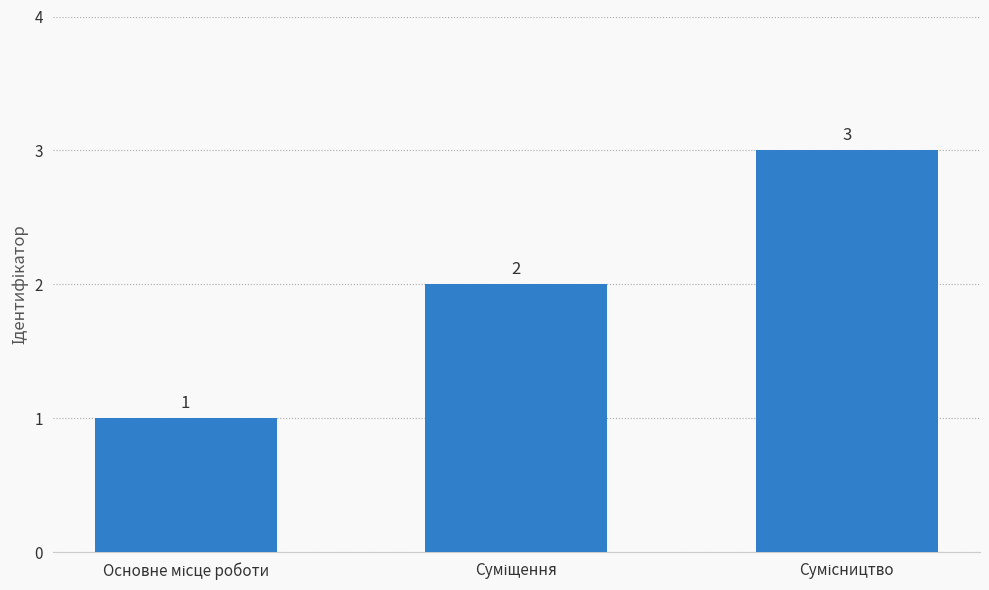

What is the greatest value displayed?

3